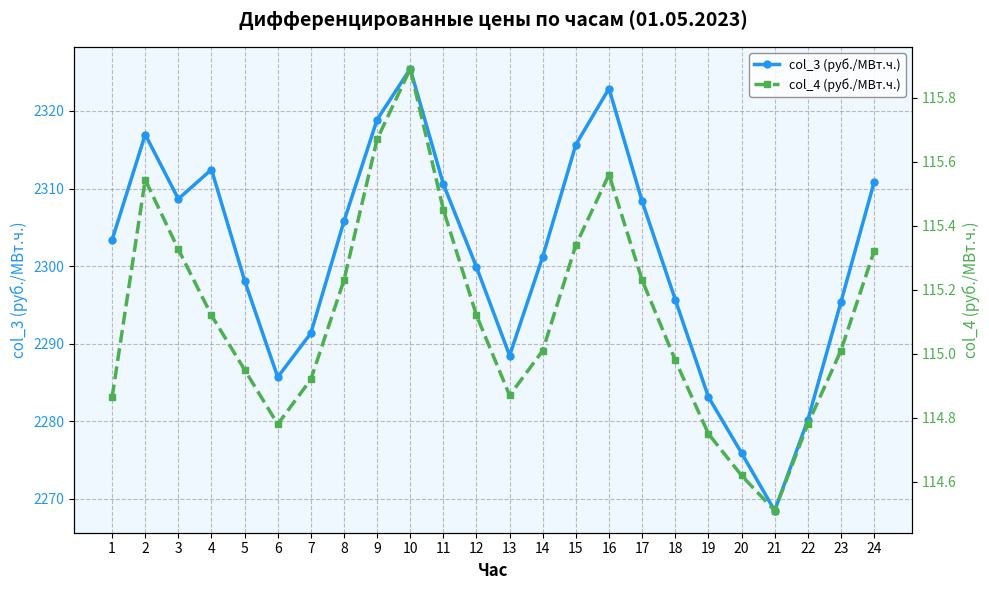

How many series are shown in this chart?

2